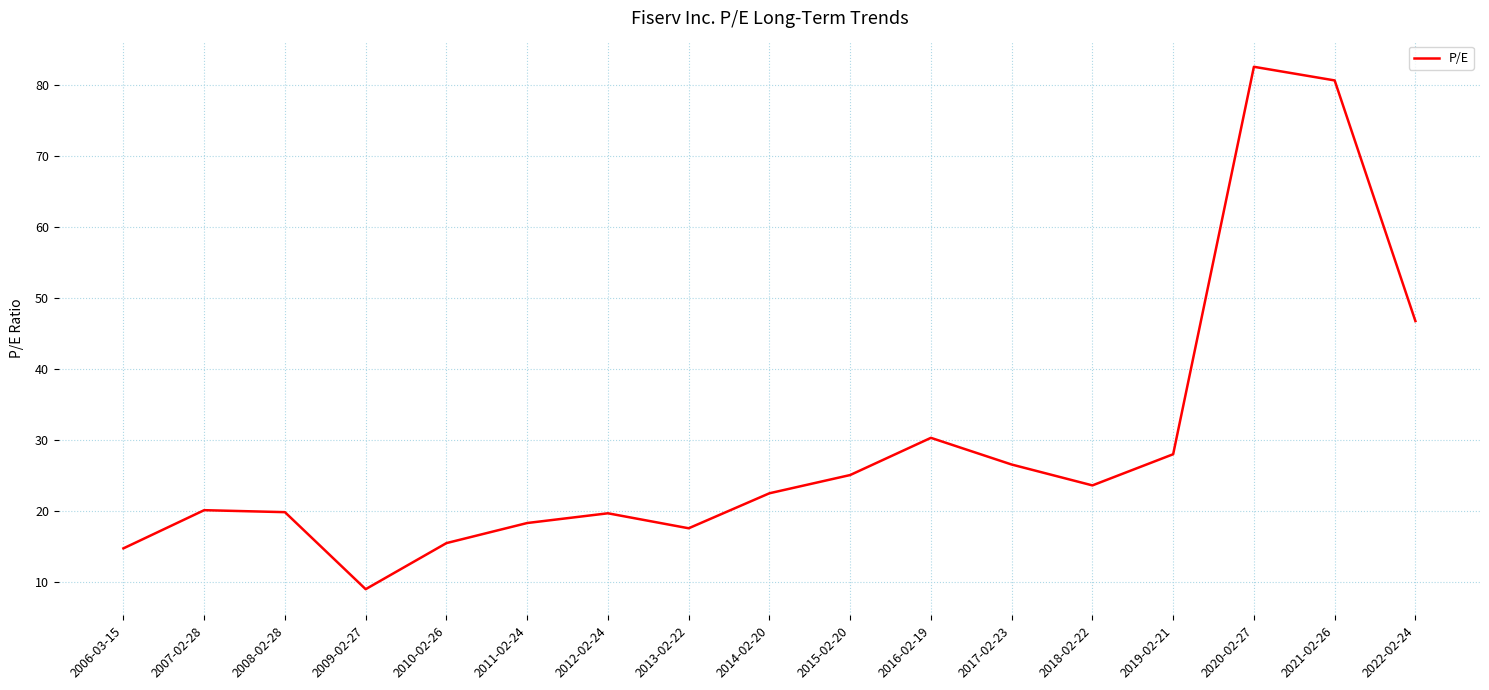

How many lines are shown in the chart?

1